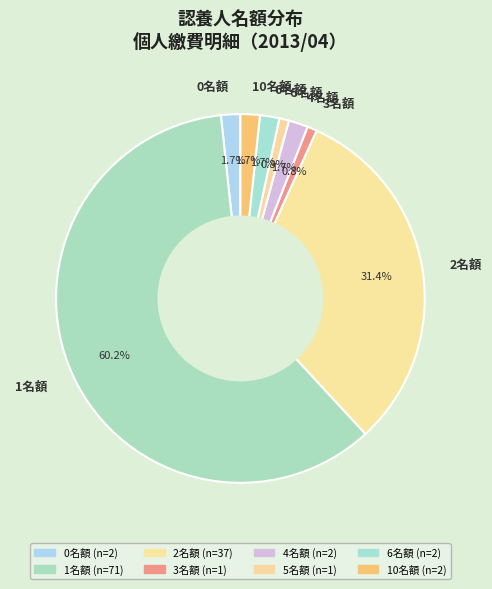

Between 1名額 and 2名額, which is larger?

1名額